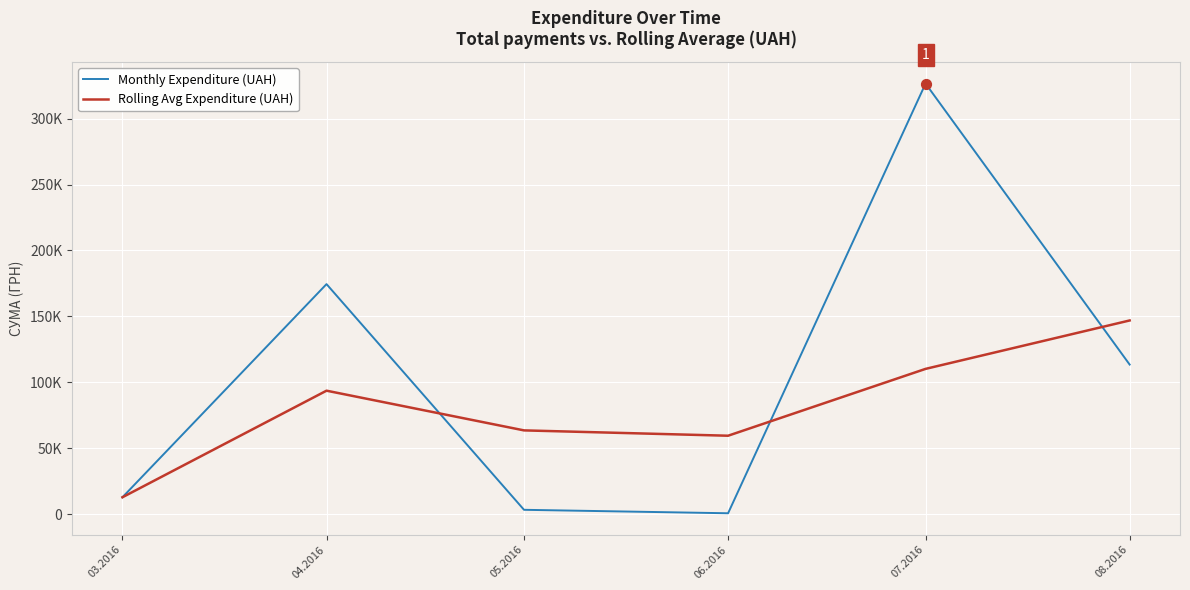

At which category is the sum across all series the highest?

07.2016